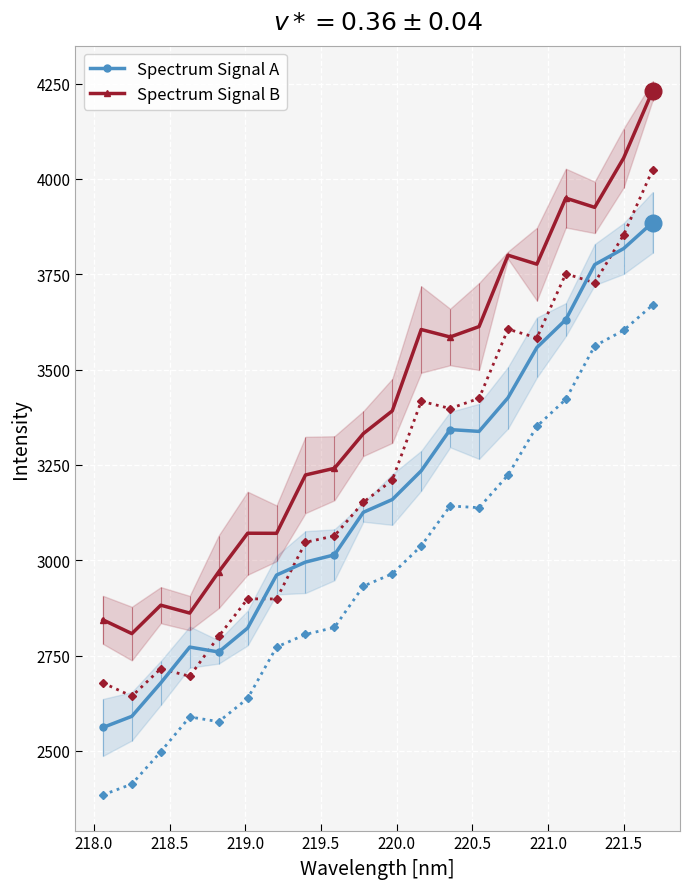

What is the difference between the maximum and minimum values in the Spectrum Signal B series?

1423.2